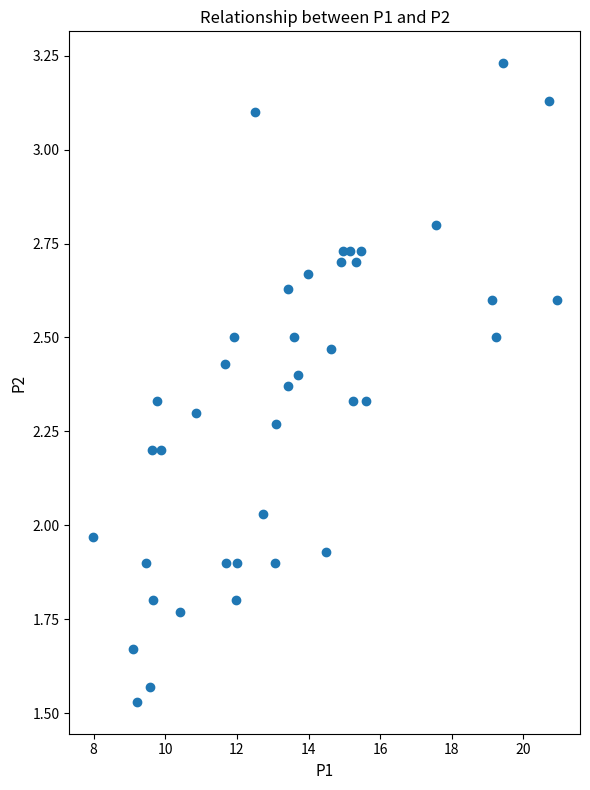

What is the range of X values (max minus min)?

13.0